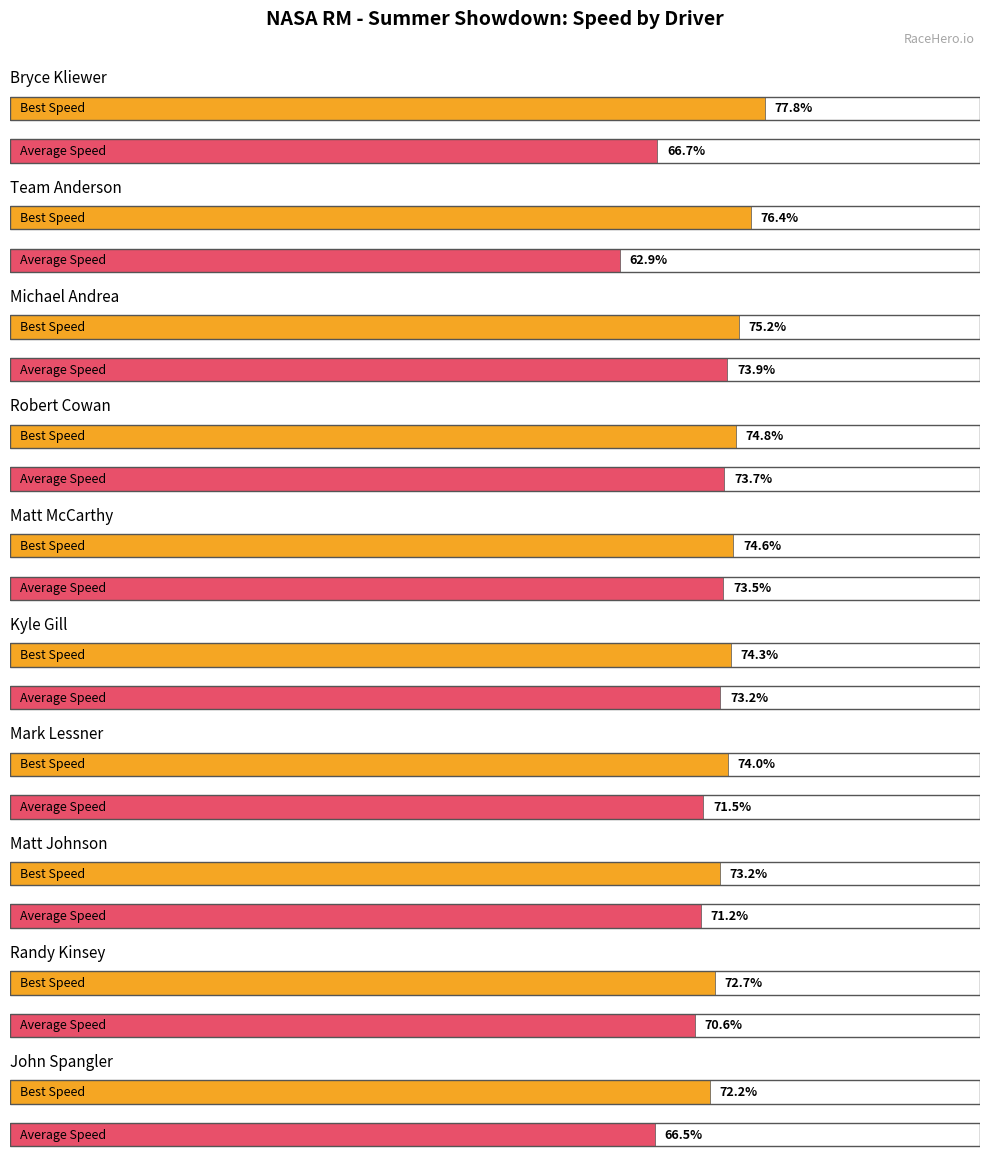

What is the maximum value for Best Speed?

77.8